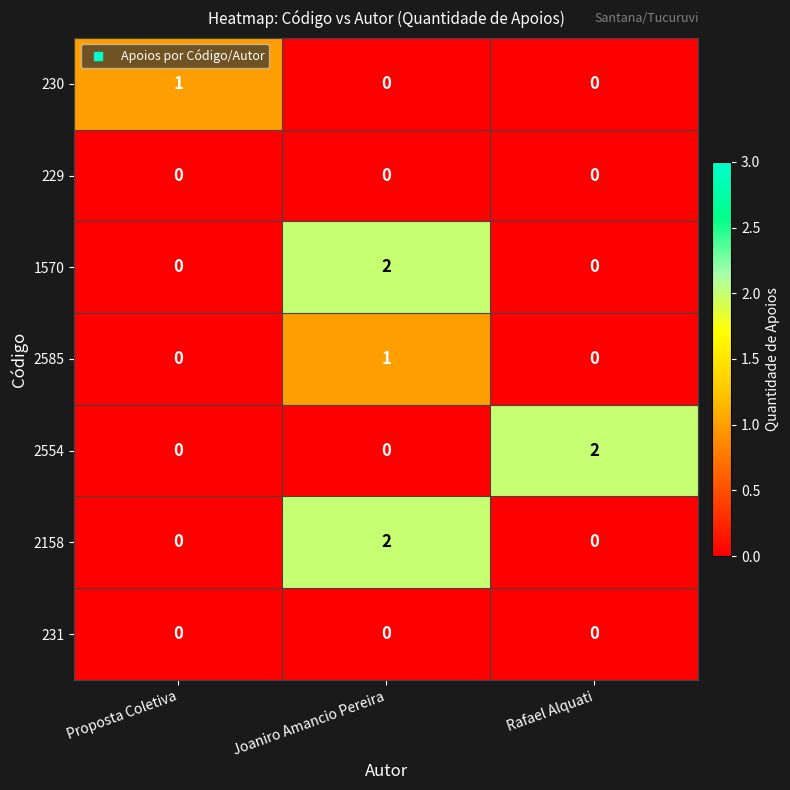

At which category is the sum across all series the highest?

Joaniro Amancio Pereira